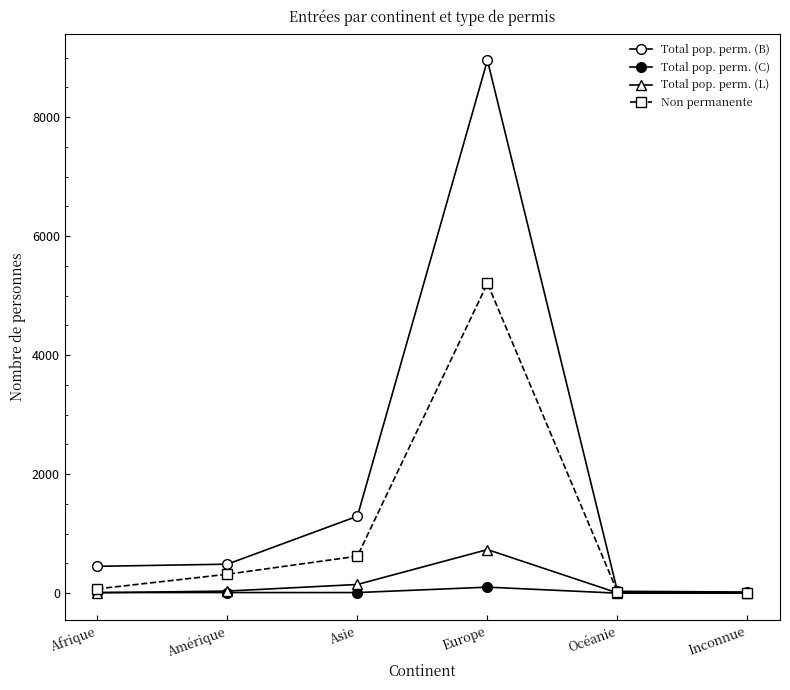

How many lines are shown in the chart?

4